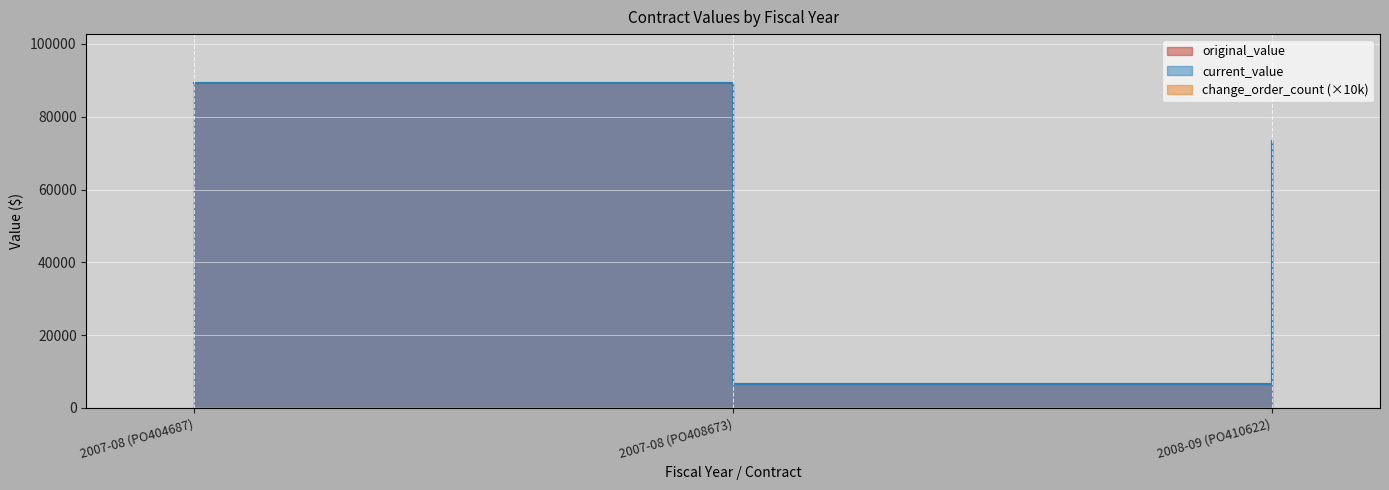

Is it true that original_value equals 28350.5 at 2007-08 (PO404687)?

False